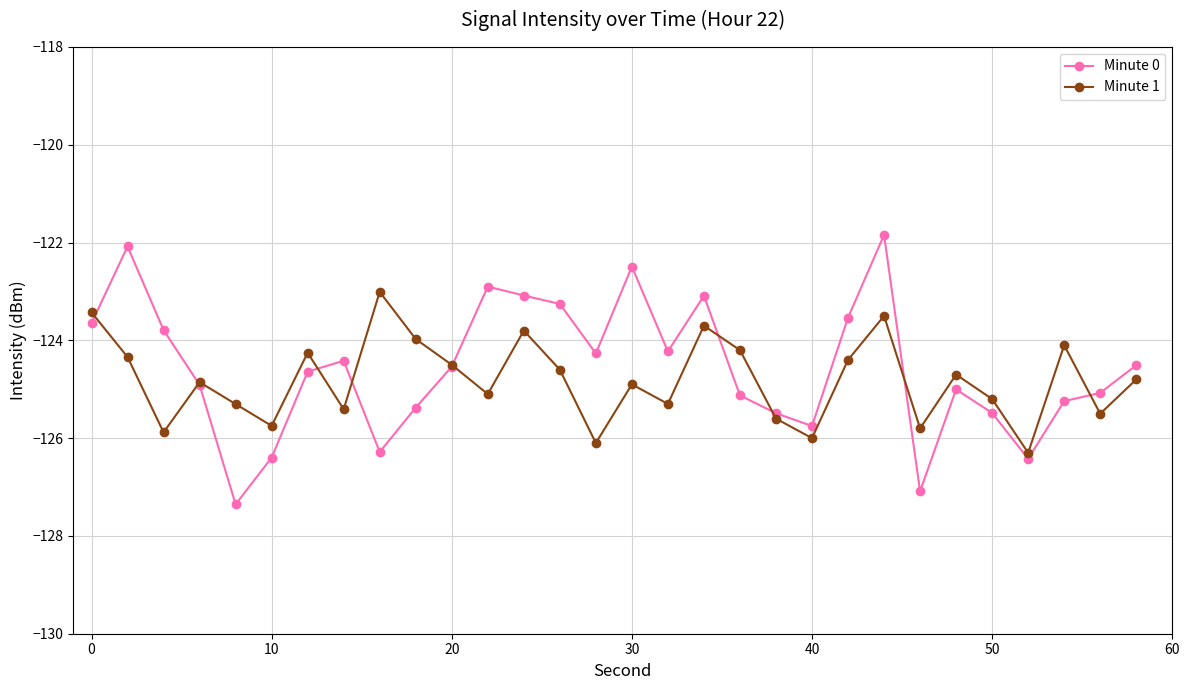

What is the smallest value displayed?

-127.4